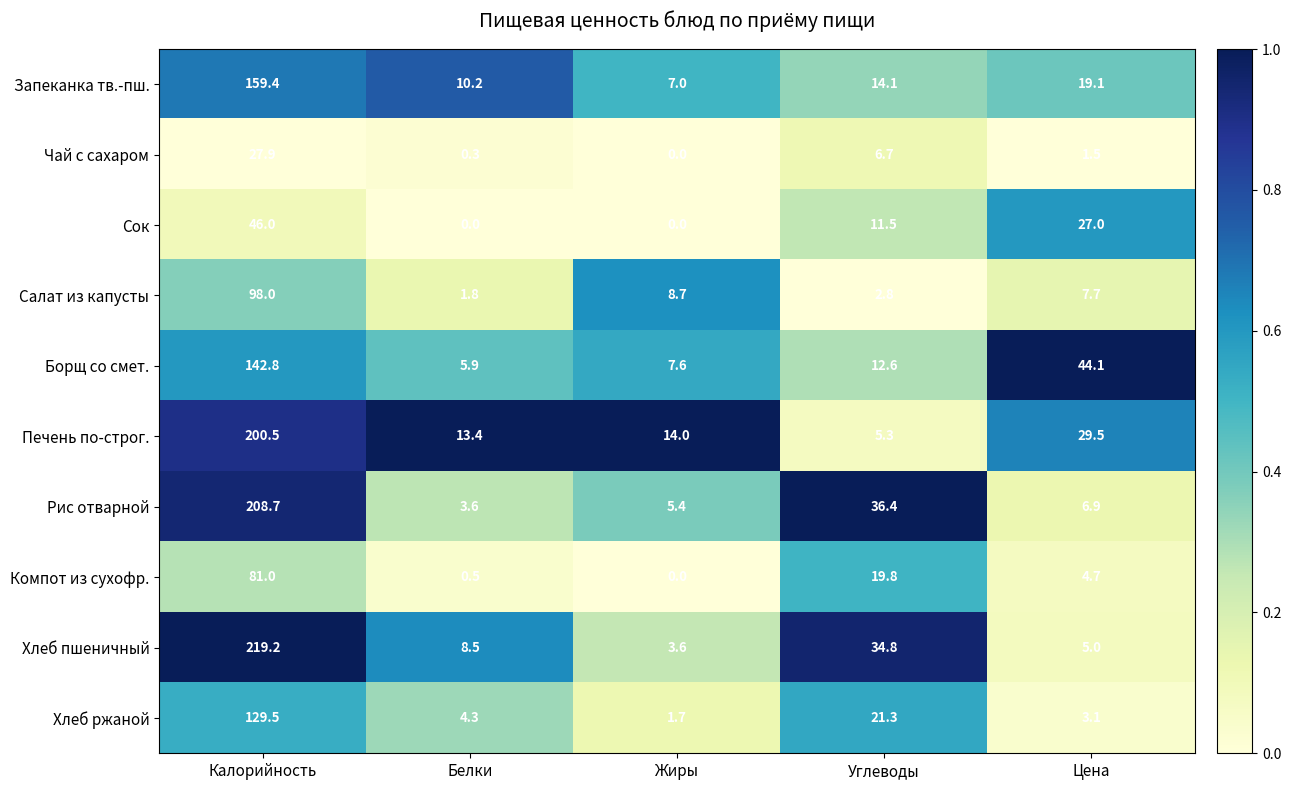

Which category has the highest value across all series?

Калорийность